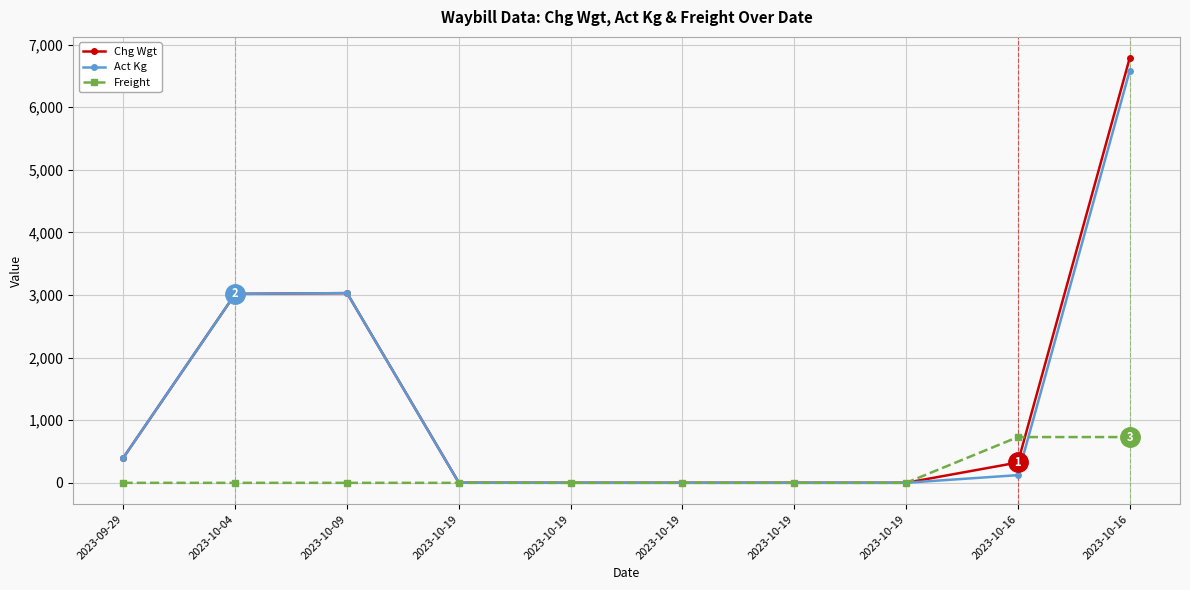

Is it true that Act Kg equals 173.8 at 2023-10-16?

False